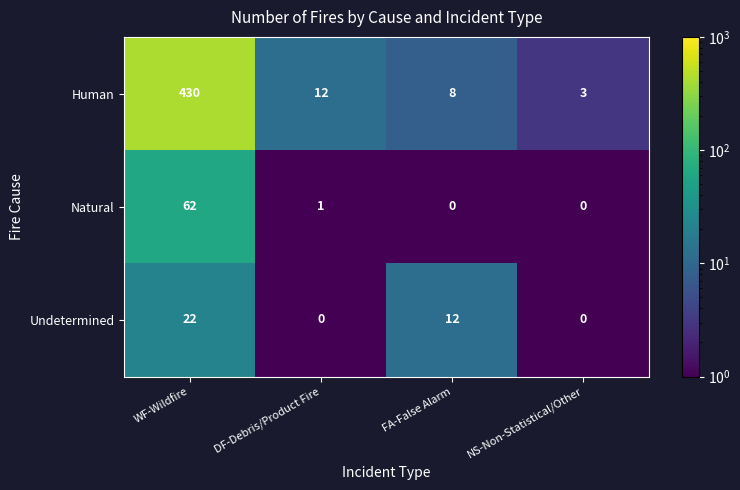

Where does the Natural series first go above 1?

WF-Wildfire